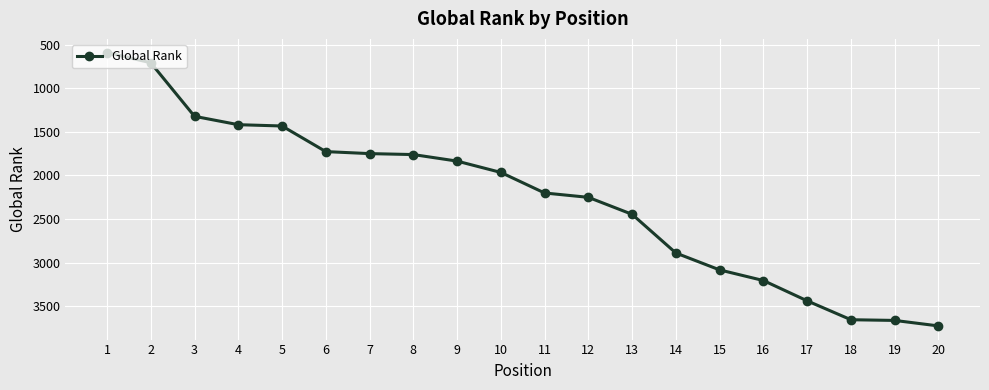

Count the number of data series in this chart.

1